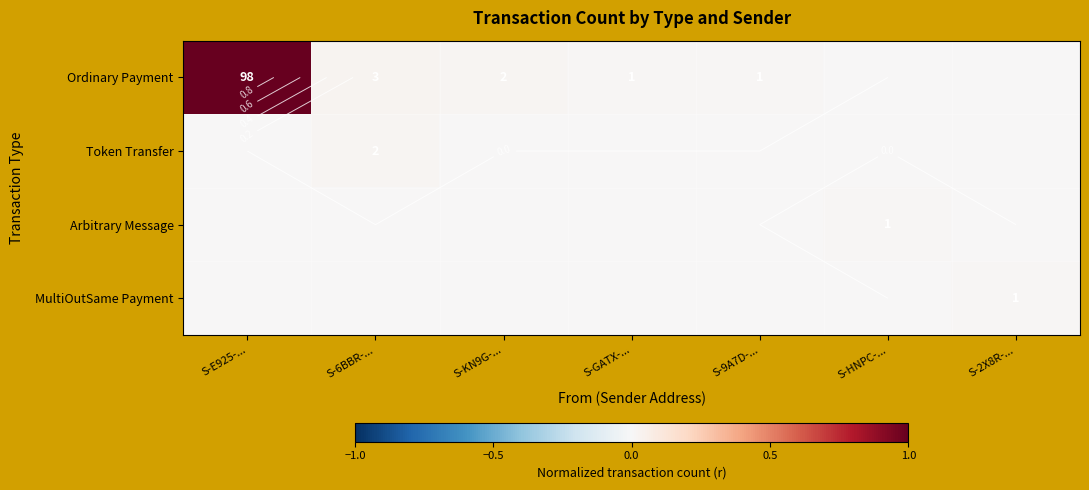

How many MultiOutSame Payment values are between 0 and 1?

7